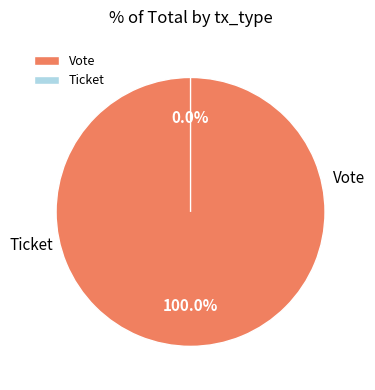

Which slice is the largest?

Vote